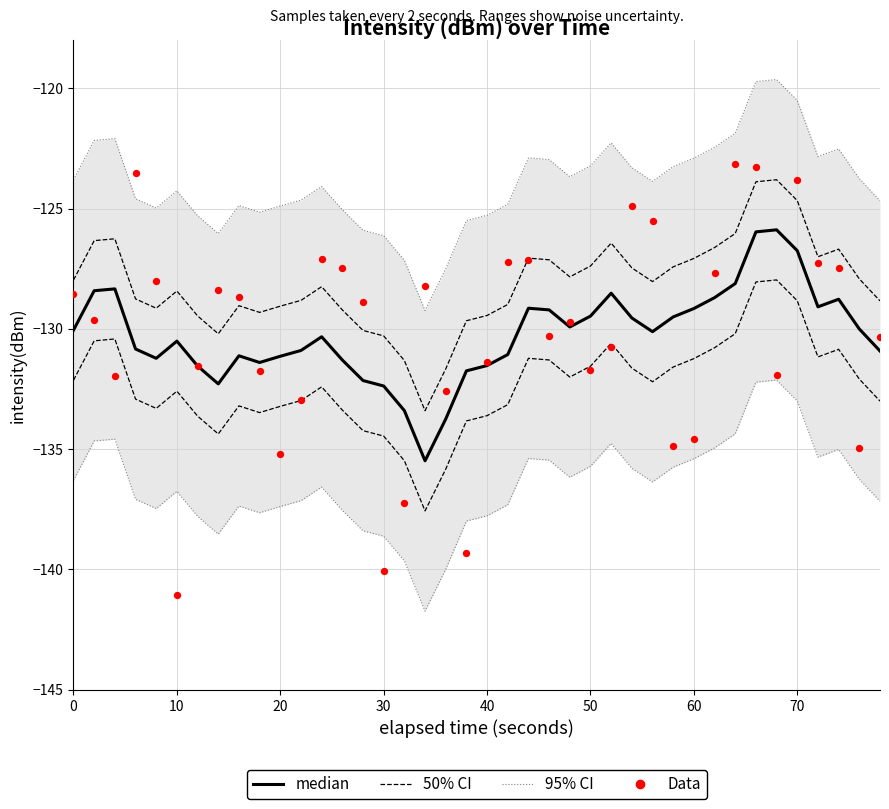

Which series contains the highest Y value?

95% CI